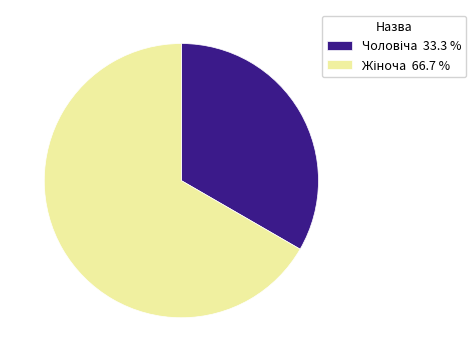

Is there a majority slice in this chart?

Yes